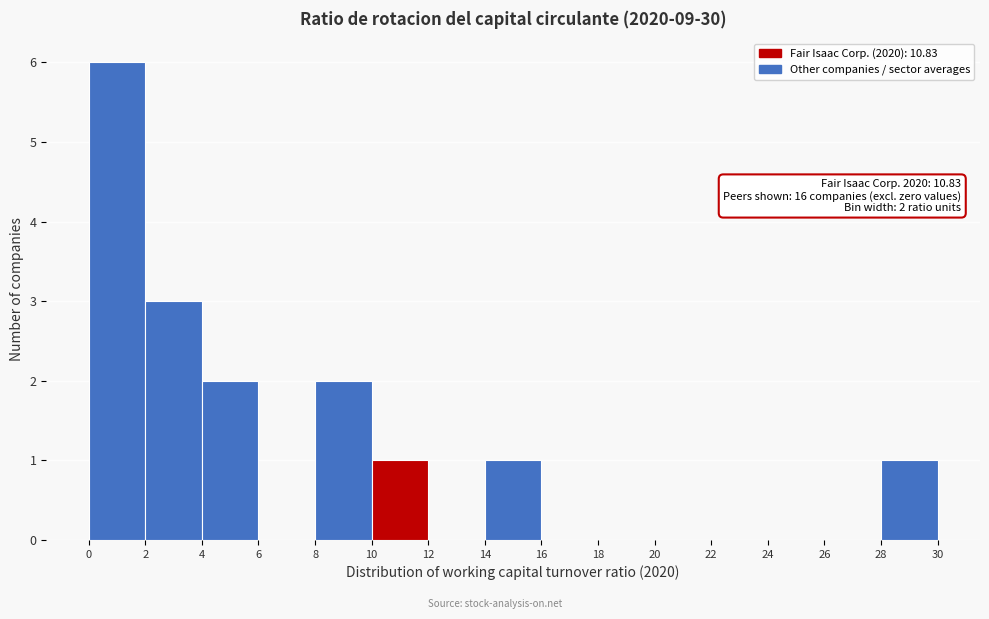

Over which range of the x-axis is the bar tallest?

0 to 2